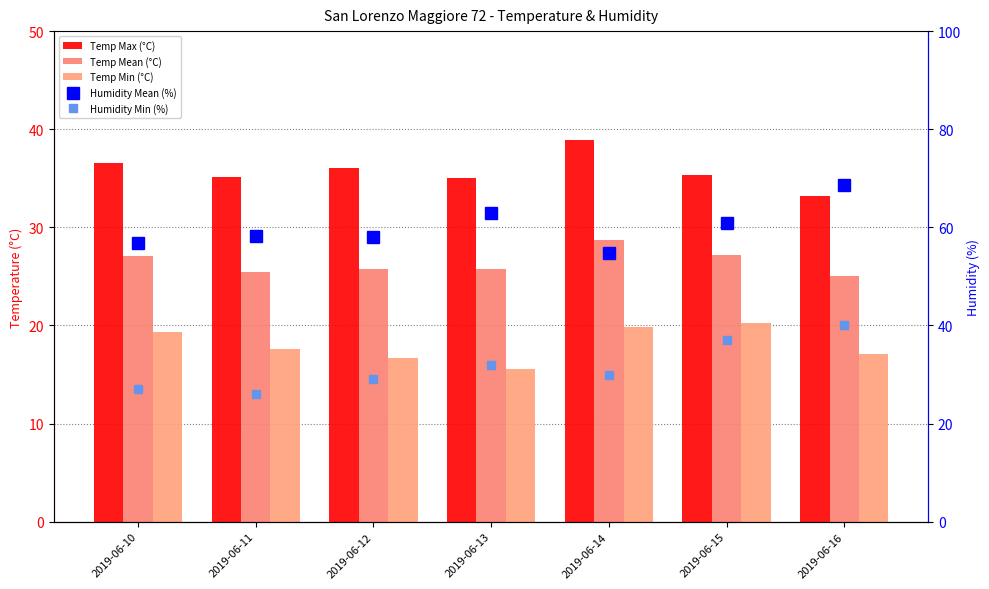

Which series changed the most between 2019-06-10 and 2019-06-12?

Temp Min (°C)